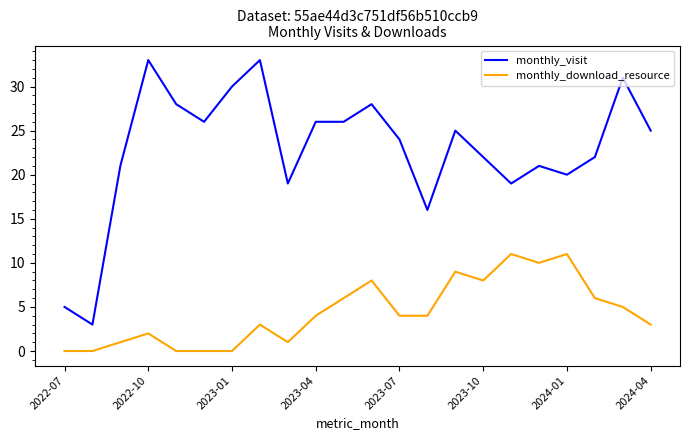

Which series has the widest spread of values?

monthly_visit